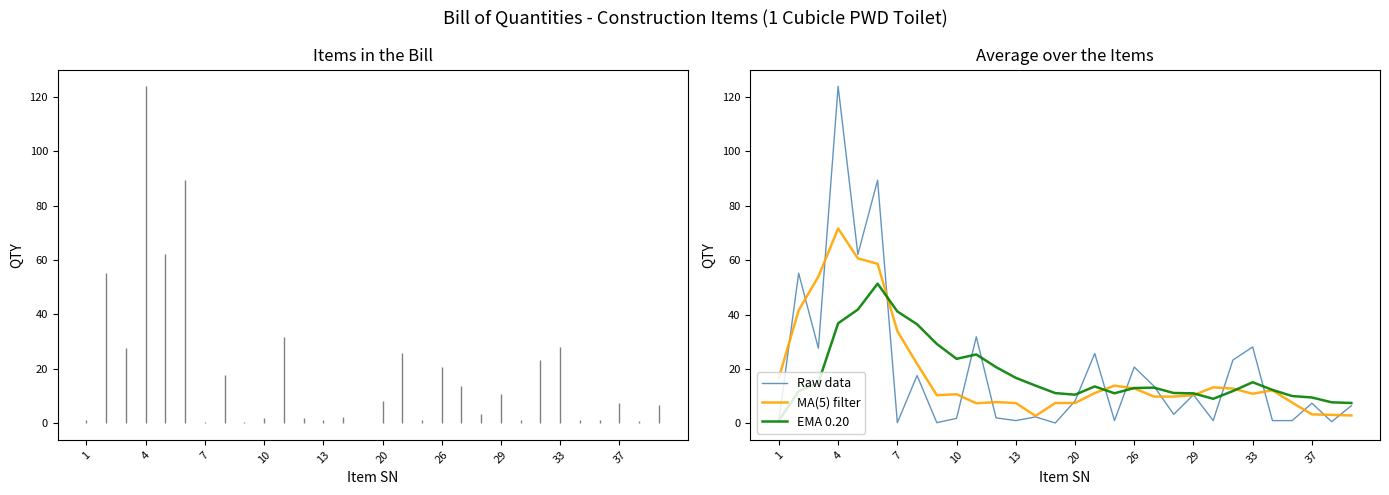

List the series in order of their peak value, lowest first.

EMA 0.20, MA(5) filter, Raw data